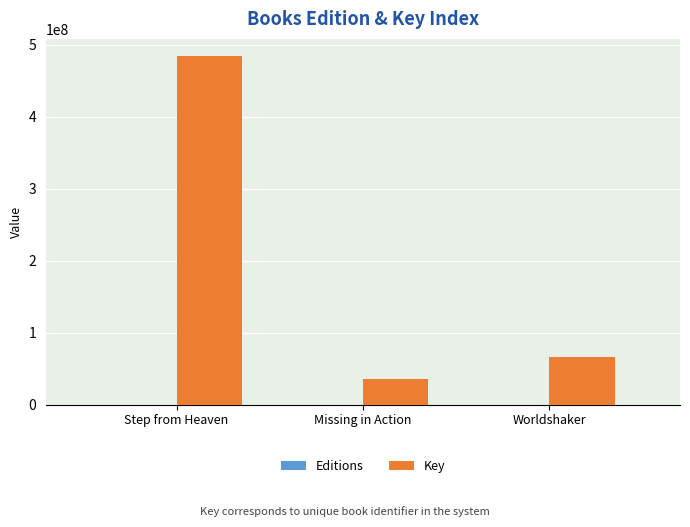

Is it true that Key equals 65590882 at Worldshaker?

True